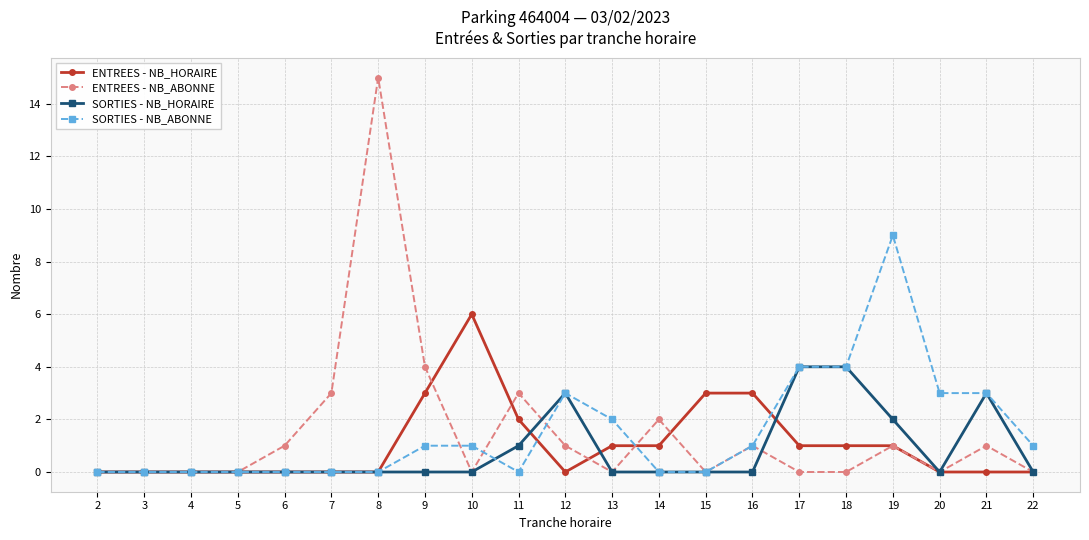

Is this an area chart (filled region under the line)?

No